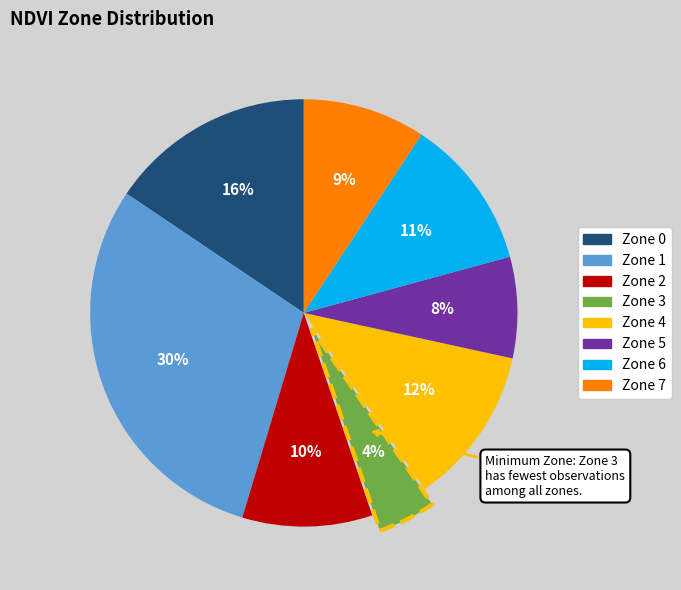

Combined, do Zone 0 and Zone 1 account for over 50%?

No